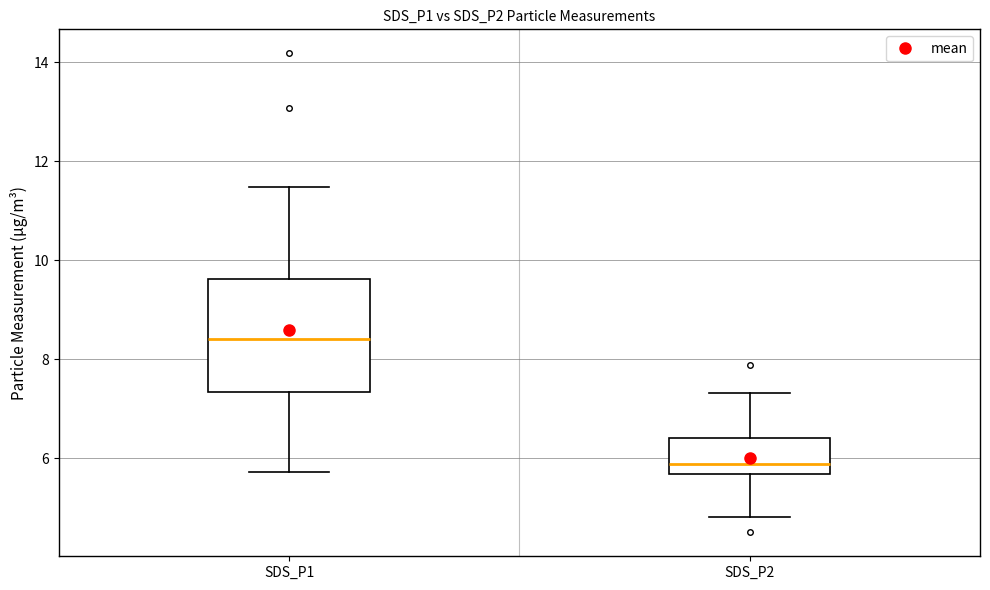

Reading left to right, read every box against the y-axis: the position of its median line, the range the box covers, and the ends of its whiskers. The values are not printed on the chart, so give them approximately, as read against the axis.

SDS_P1: median 8.4, box 7.4 to 9.6, whiskers 5.8 to 11.4
SDS_P2: median 5.8, box 5.6 to 6.4, whiskers 4.8 to 7.4